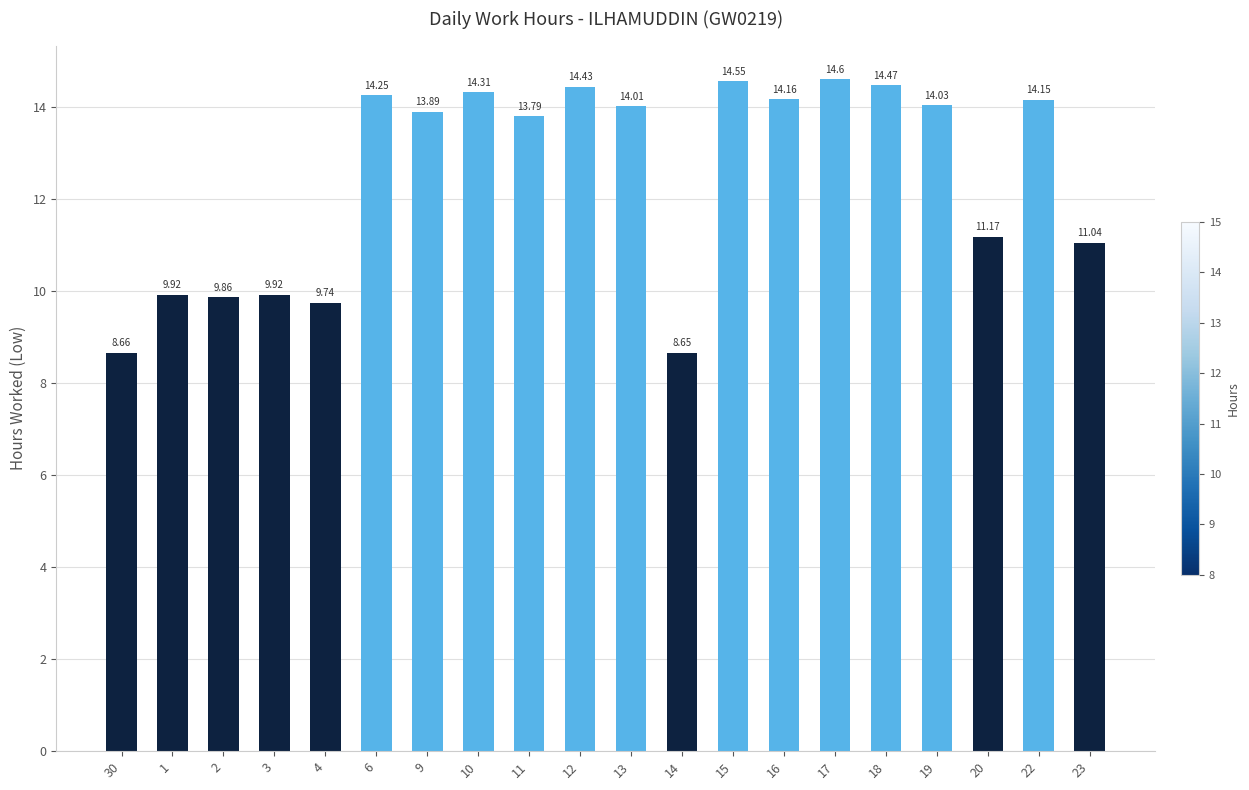

Approximately how many times larger is the value at 15 compared to 6?

1.0